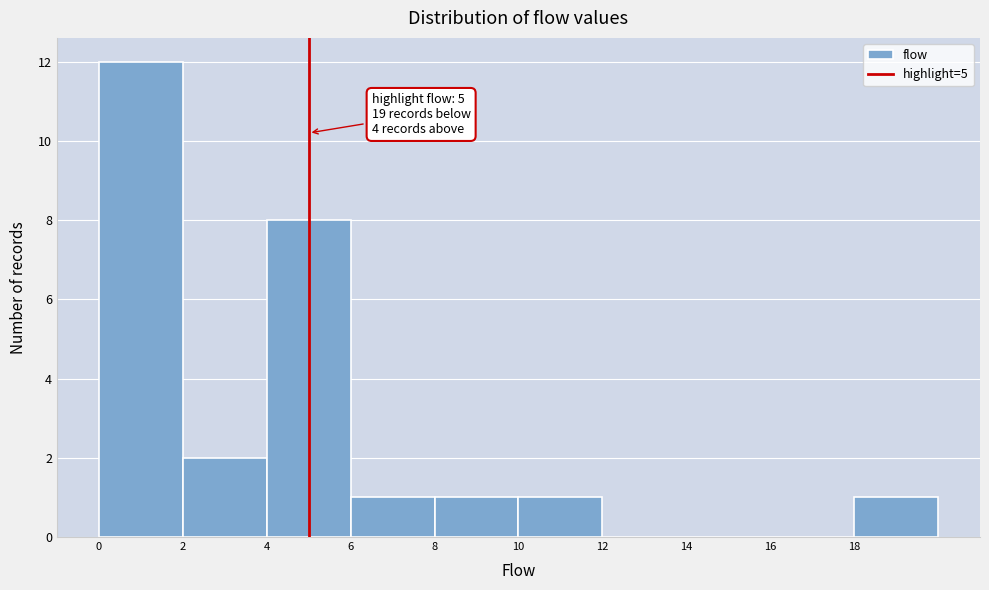

Which range on the x-axis has the tallest bar?

0 to 2